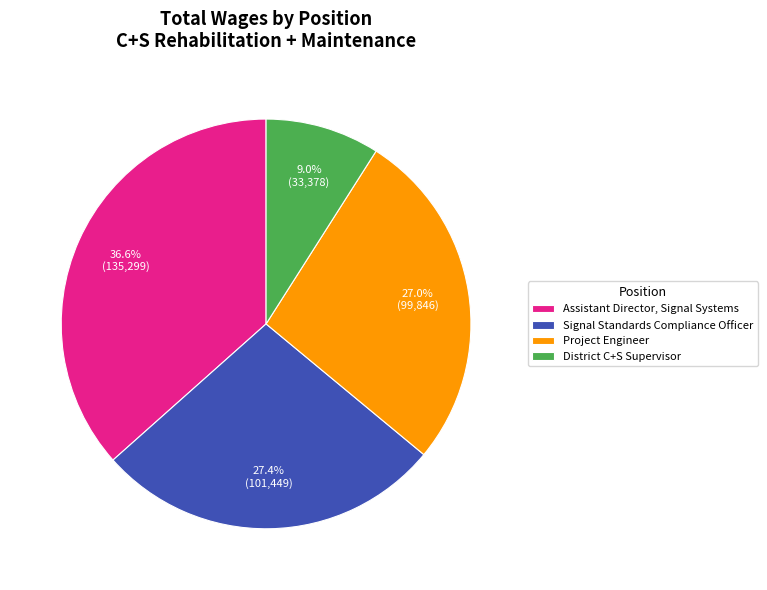

What is the smallest slice in the pie chart?

District C+S Supervisor